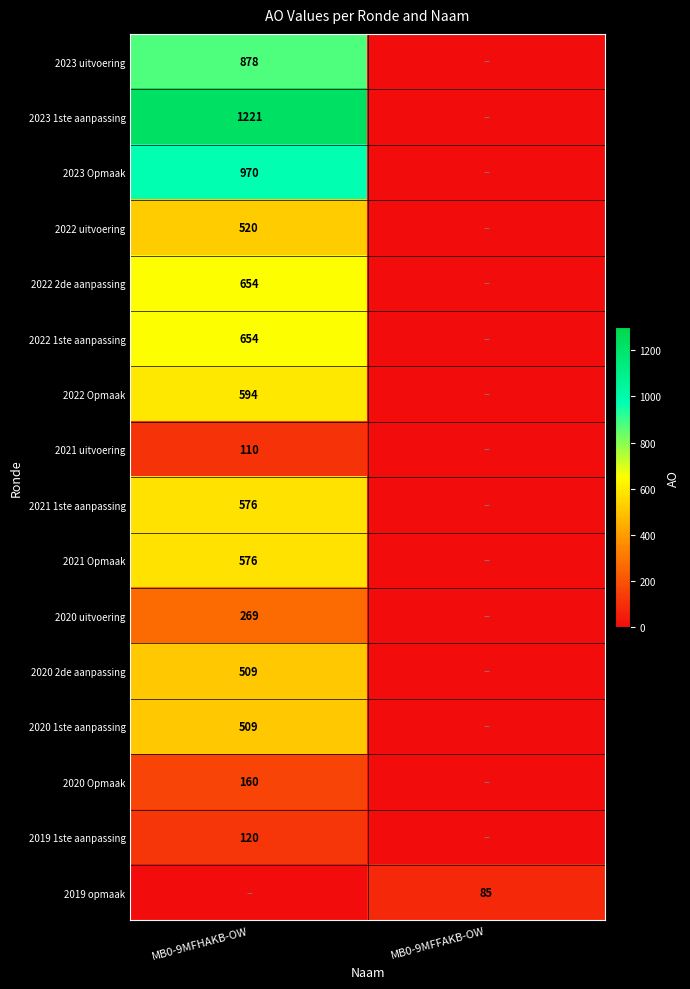

True or false: 2023 1ste aanpassing has a value of 1221 at MB0-9MFHAKB-OW.

True